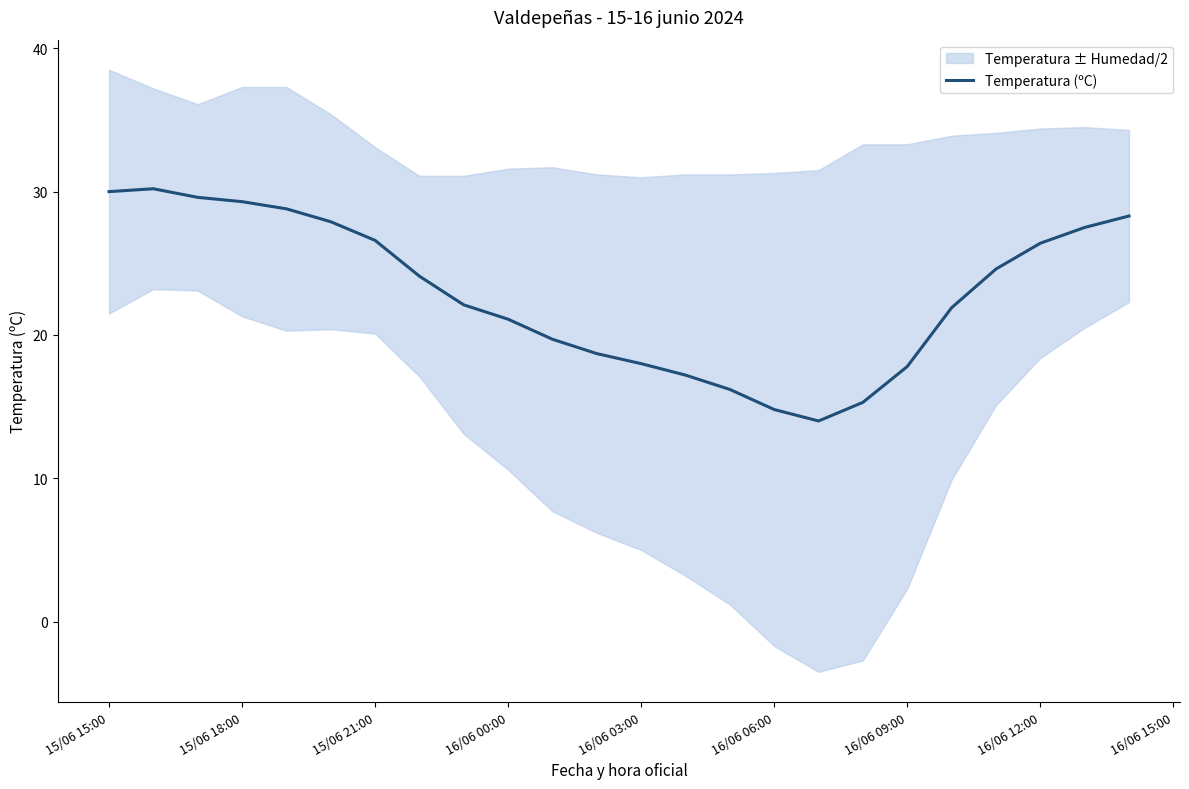

What is the lowest value of the Temperatura (ºC) series?

14.0